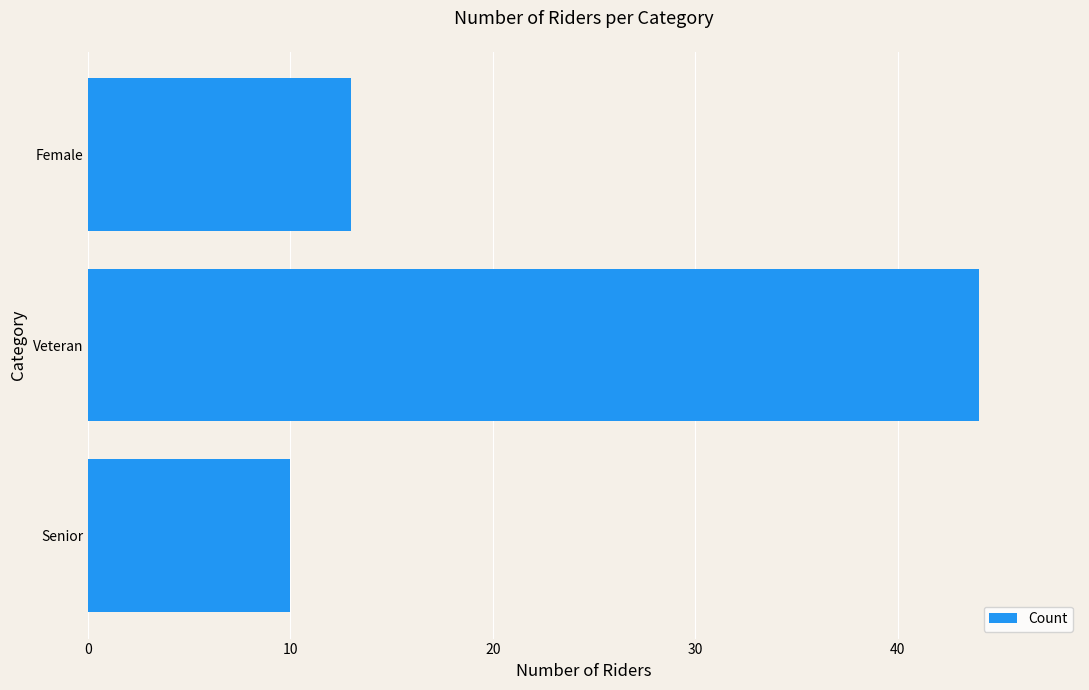

Is it true that the value at Female is 13?

True